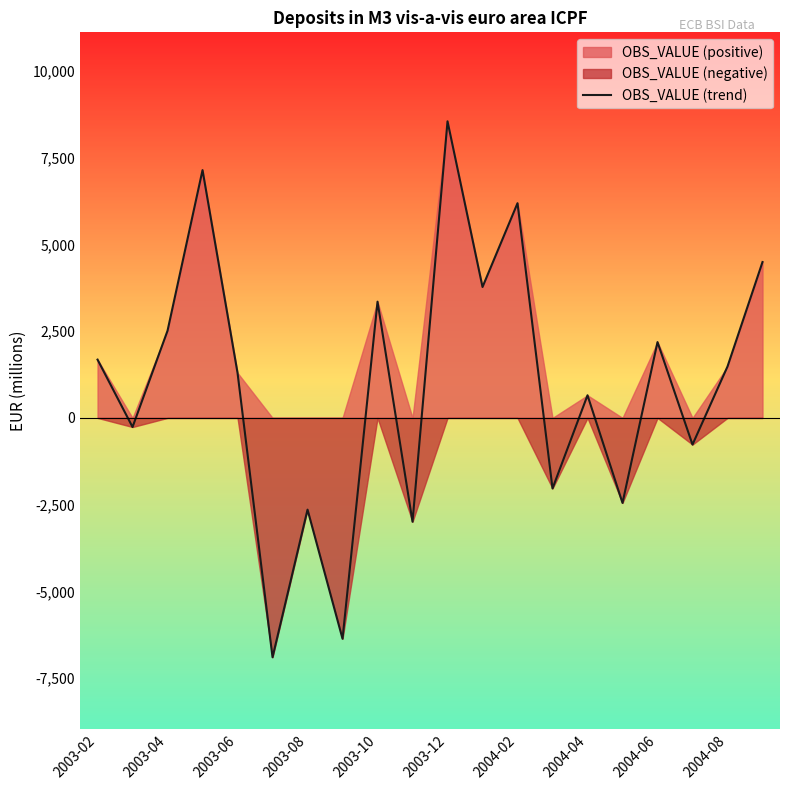

The value of OBS_VALUE (trend) at 2004-02 is 6188. True or false?

True